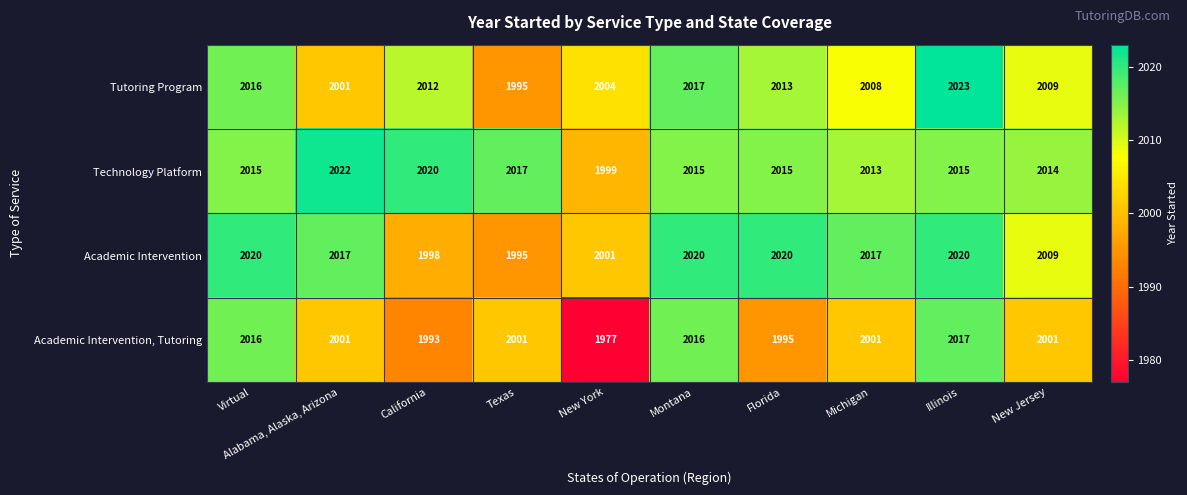

Where does the Academic Intervention, Tutoring series first go above 2001?

Virtual